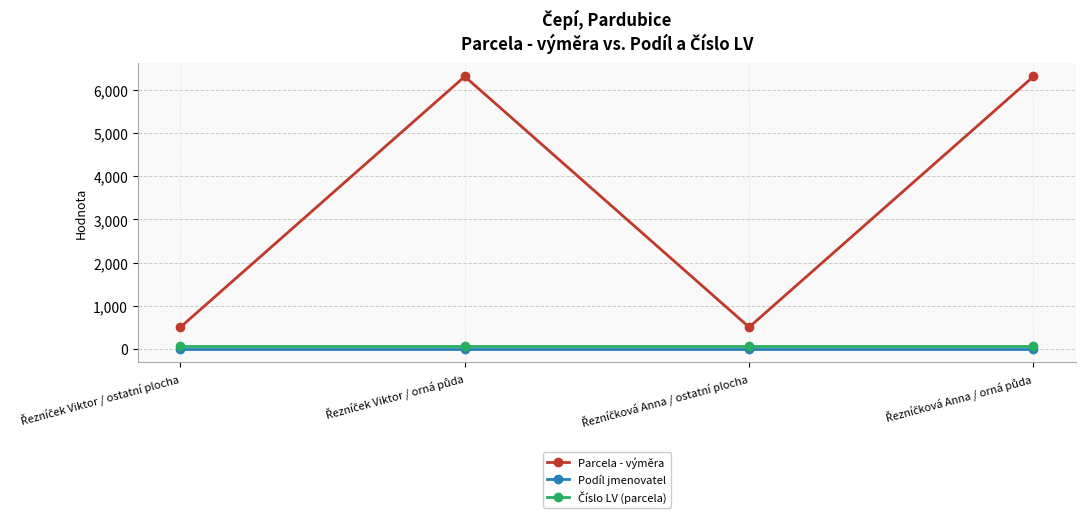

Does the chart display data point markers on the line(s)?

Yes